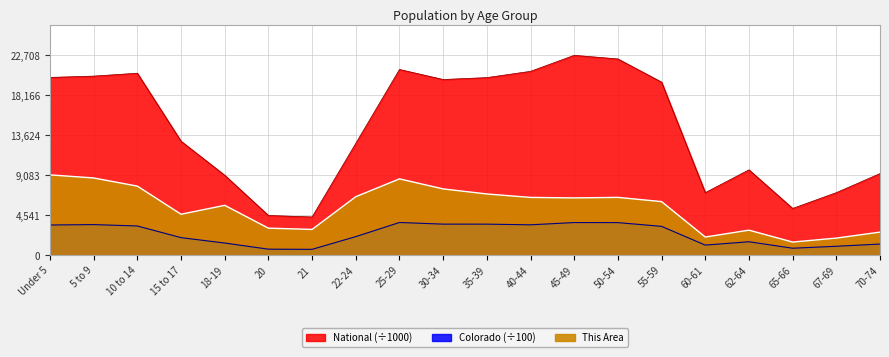

What is the spread (max minus min) of values at 35-39?

16643.6